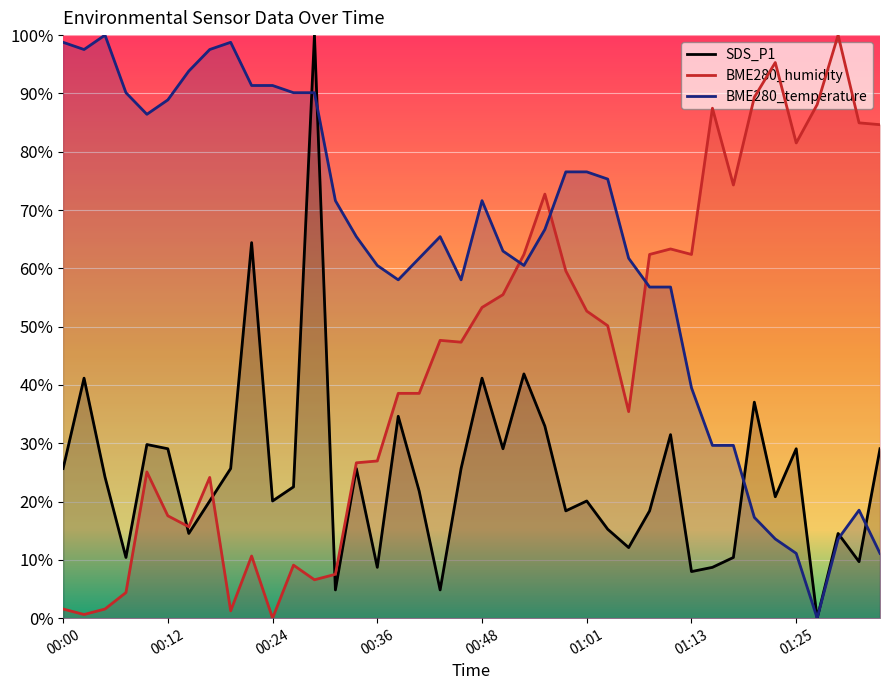

Between 00:34 and 00:58, which series saw the biggest shift?

BME280_humidity